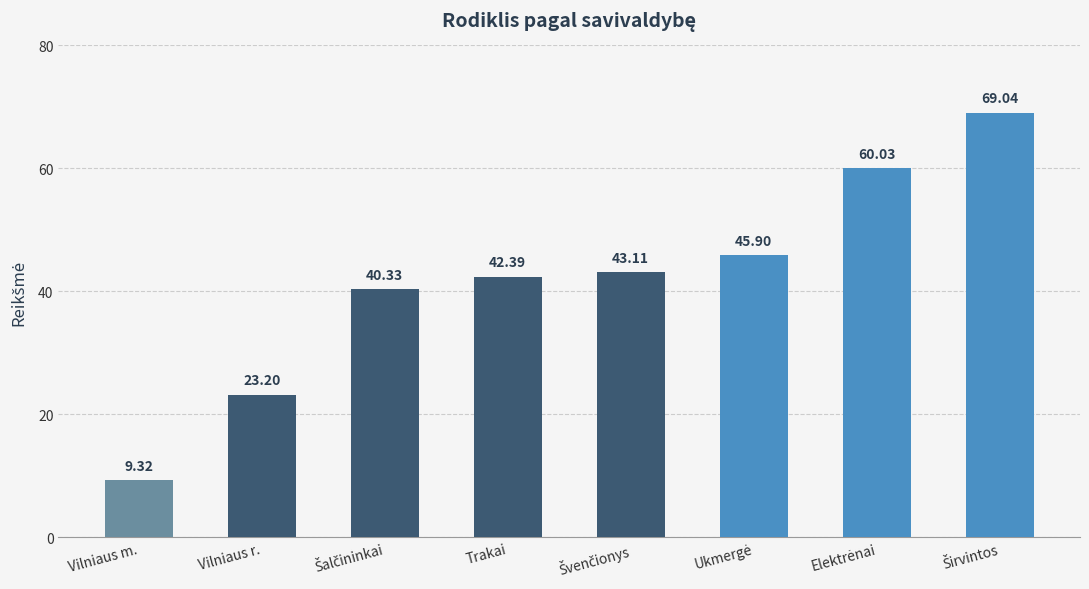

What is the difference between the maximum and second lowest values?

45.8